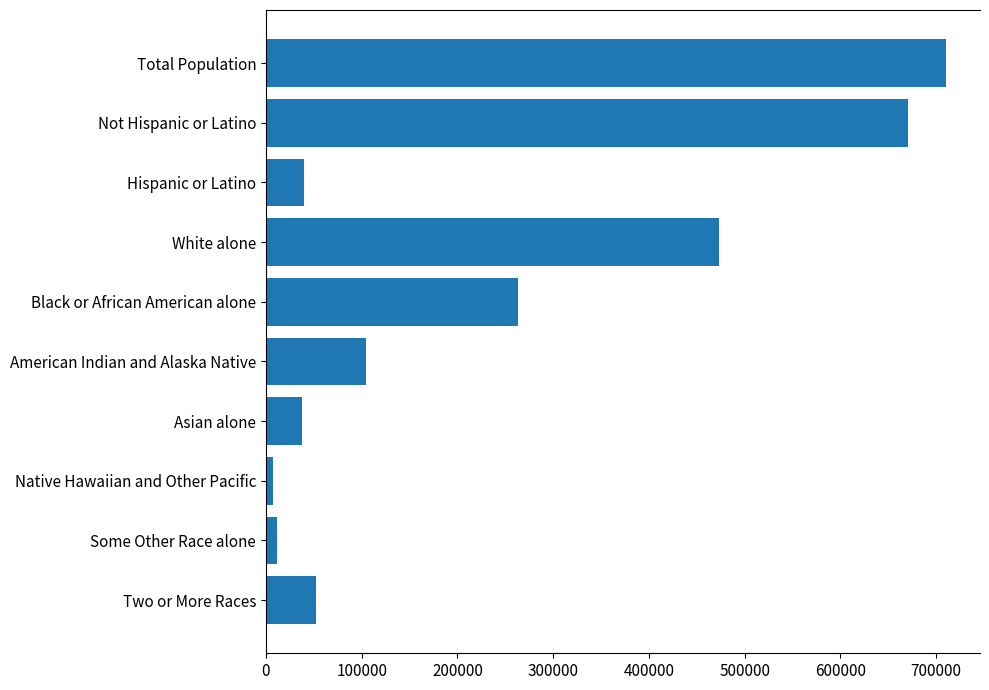

What is the label of the 3rd bar from the bottom?

Native Hawaiian and Other Pacific